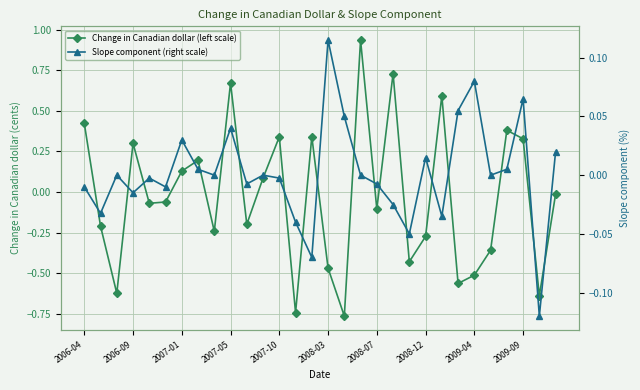

Reading left to right, list all the values displayed in this chart.

Change in Canadian dollar (left scale): 0.4	-0.2	-0.6	0.3	-0.1	-0.1	0.1	0.2	-0.2	0.7	-0.2	0.1	0.3	-0.7	0.3	-0.5	-0.8	0.9	-0.1	0.7	-0.4	-0.3	0.6	-0.6	-0.5	-0.4	0.4	0.3	-0.6	-0.0
Slope component (right scale): -0.0	-0.0	0.0	-0.0	-0.0	-0.0	0.0	0.0	0.0	0.0	-0.0	0.0	-0.0	-0.0	-0.1	0.1	0.1	0.0	-0.0	-0.0	-0.1	0.0	-0.0	0.1	0.1	0.0	0.0	0.1	-0.1	0.0